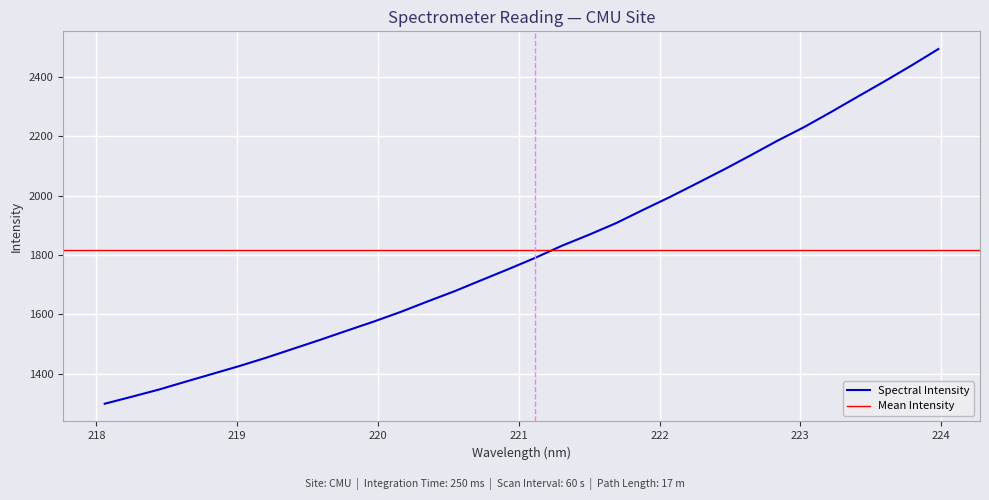

Reading right to left, transcribe all the data shown in this chart.

2494.5	2439.2	2385.8	2334.1	2281.9	2231.2	2184.9	2135.4	2087.3	2041.0	1995.1	1951.6	1907.1	1868.2	1831.5	1790.4	1752.2	1715.2	1677.8	1643.4	1608.1	1575.5	1544.8	1513.7	1483.6	1453.5	1425.4	1398.9	1372.6	1345.8	1321.8	1298.4